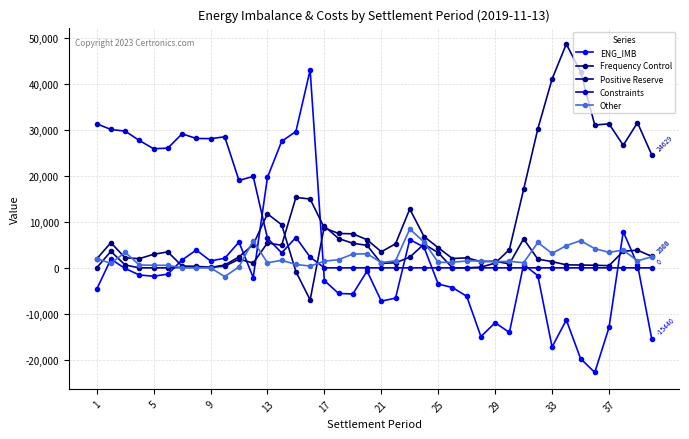

Reading left to right, list all the values displayed in this chart.

ENG_IMB: -4678.8	1890.6	-130.9	-1554.3	-1816.3	-1366.8	1716.2	3876.1	1514.2	2091.0	5608.4	-2109.5	19690.4	27550.5	29676.1	43062.8	-2763.2	-5568.0	-5687.9	-688.9	-7242.4	-6587.7	6168.2	4512.3	-3526.2	-4285.9	-6176.5	-14956.5	-11934.5	-14065.1	722.6	-1693.1	-17222.4	-11338.9	-19736.7	-22765.3	-12981.2	7886.4	724.3	-15440.0
Frequency Control: 1937.5	5477.5	2182.7	2005.9	2951.1	3477.1	398.1	326.5	141.1	354.5	1889.2	1058.5	5413.8	4916.8	15329.4	14990.0	8680.9	7485.2	7413.4	6119.2	3505.9	5231.6	12813.6	6825.6	4377.8	2032.6	2184.1	1359.5	1436.2	861.7	6323.1	1889.6	1361.7	653.1	616.2	566.4	476.1	3617.6	3852.0	2499.5
Positive Reserve: 0.0	3593.4	622.1	0.0	0.0	0.0	81.0	106.7	75.0	623.6	2387.3	5055.1	11768.4	9383.5	-821.5	-6972.5	9080.4	6383.4	5352.7	4903.9	992.1	1096.2	2324.8	5158.5	3310.8	0.0	0.0	162.2	1034.0	3968.4	17068.6	30273.3	41096.6	48720.9	42707.5	31088.5	31346.7	26677.4	31594.6	24628.9
Constraints: 31365.5	30122.0	29763.3	27726.5	25928.9	26056.5	29176.2	28161.4	28127.1	28520.5	19028.5	19910.1	6438.3	3267.5	6606.4	2353.3	0.0	0.0	0.0	0.0	0.0	0.0	0.0	0.0	0.0	0.0	0.0	0.0	0.0	0.0	0.0	0.0	0.0	0.0	0.0	0.0	0.0	0.0	0.0	0.0
Other: 2029.7	970.7	3393.8	624.7	571.5	553.5	25.0	0.0	13.4	-1907.4	238.0	5907.2	1101.2	1653.2	743.7	386.0	1459.5	1785.2	3004.0	3065.3	1166.6	1520.0	8443.7	5636.8	1186.3	1211.7	1502.3	1503.7	1344.0	1413.7	1118.1	5522.1	3140.9	4840.3	5928.2	4181.7	3377.1	3878.1	1512.9	2418.1